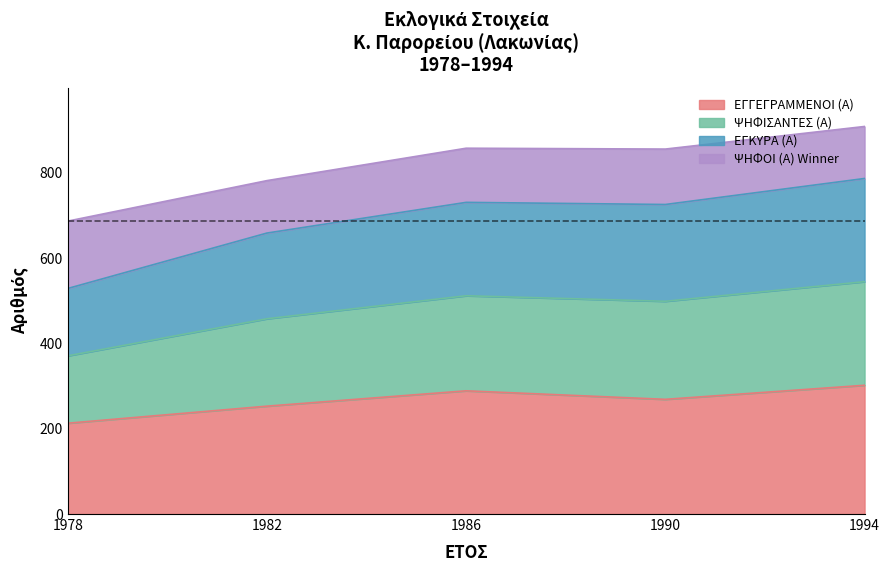

At which category does the chart reach its peak across all series?

1994